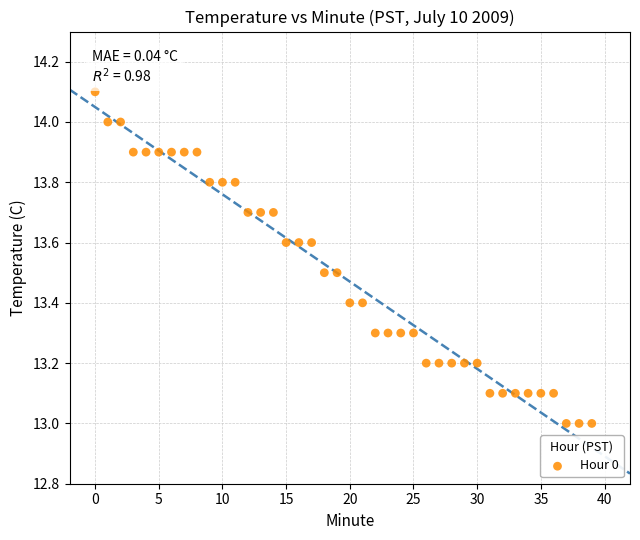

What is the range of Y values (max minus min)?

1.1